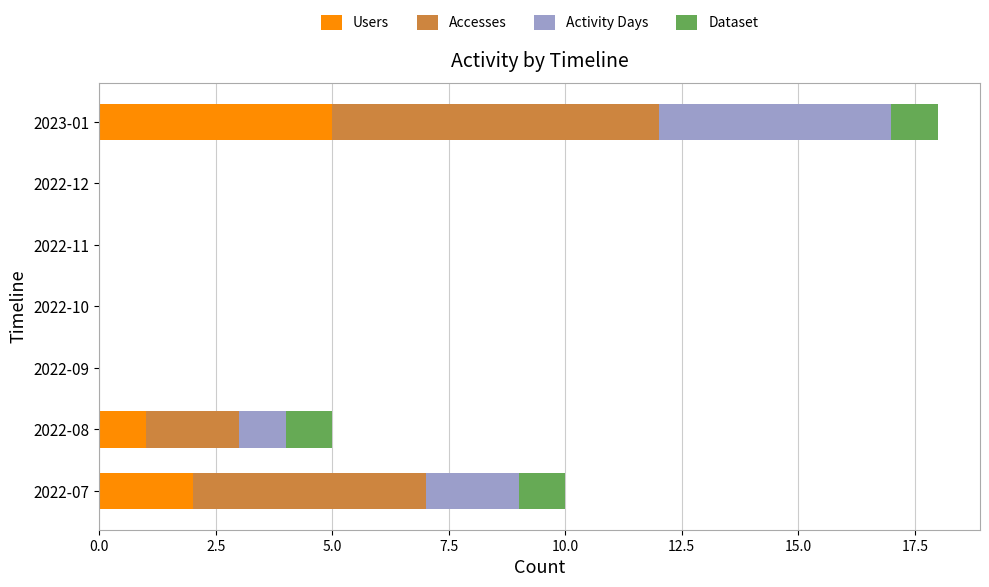

Is it true that Users equals 0 at 2022-12?

True